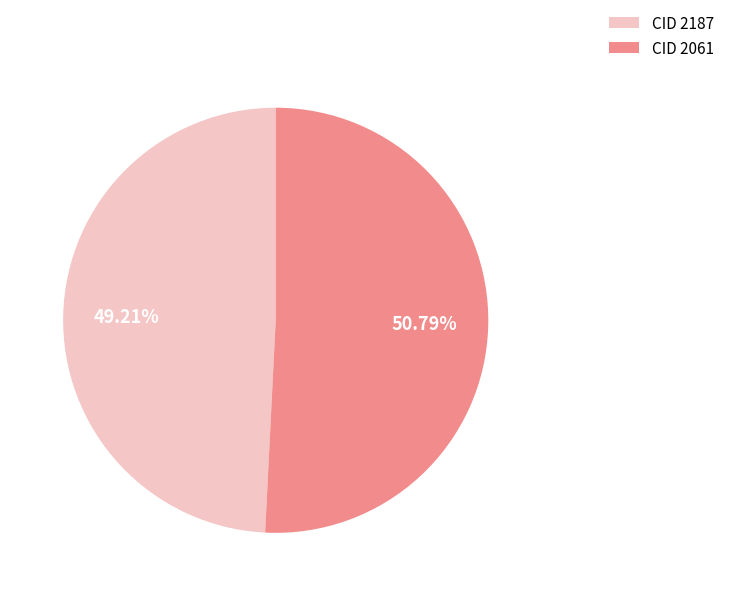

To the nearest percent, what is the difference between the largest and smallest slice percentages?

2%